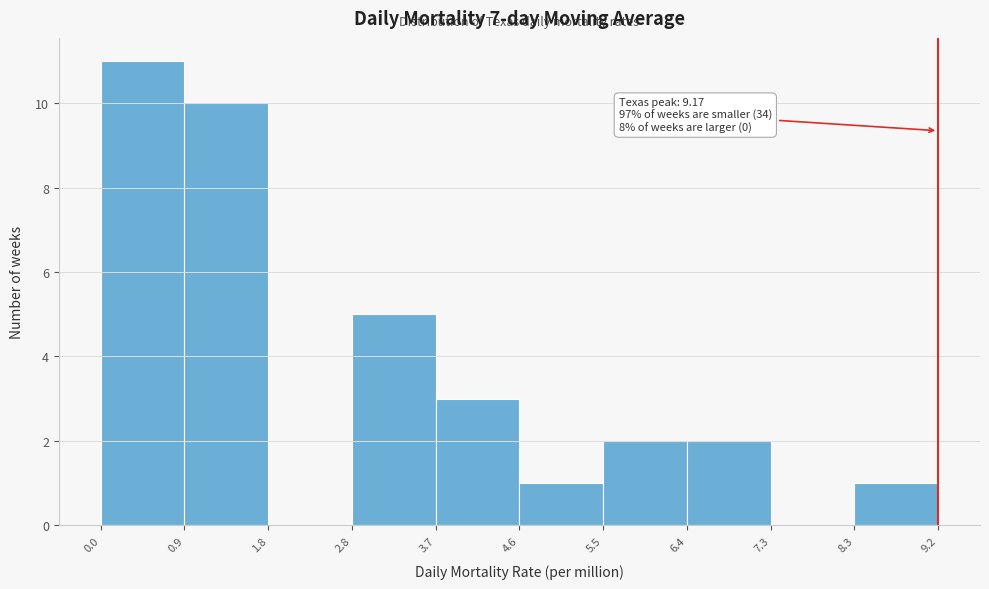

Over which range of the x-axis is the bar tallest?

0.0 to 0.9